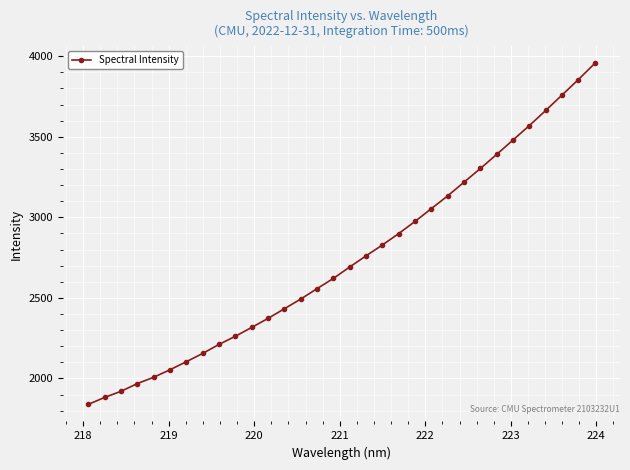

What is the greatest value displayed?

3955.3